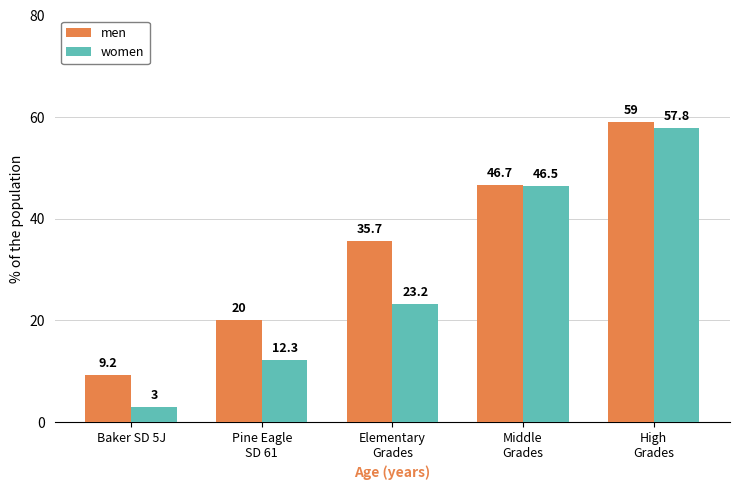

Reading left to right, list all the values displayed in this chart.

men: 9.2	20.0	35.7	46.7	59.0
women: 3.0	12.3	23.2	46.5	57.8